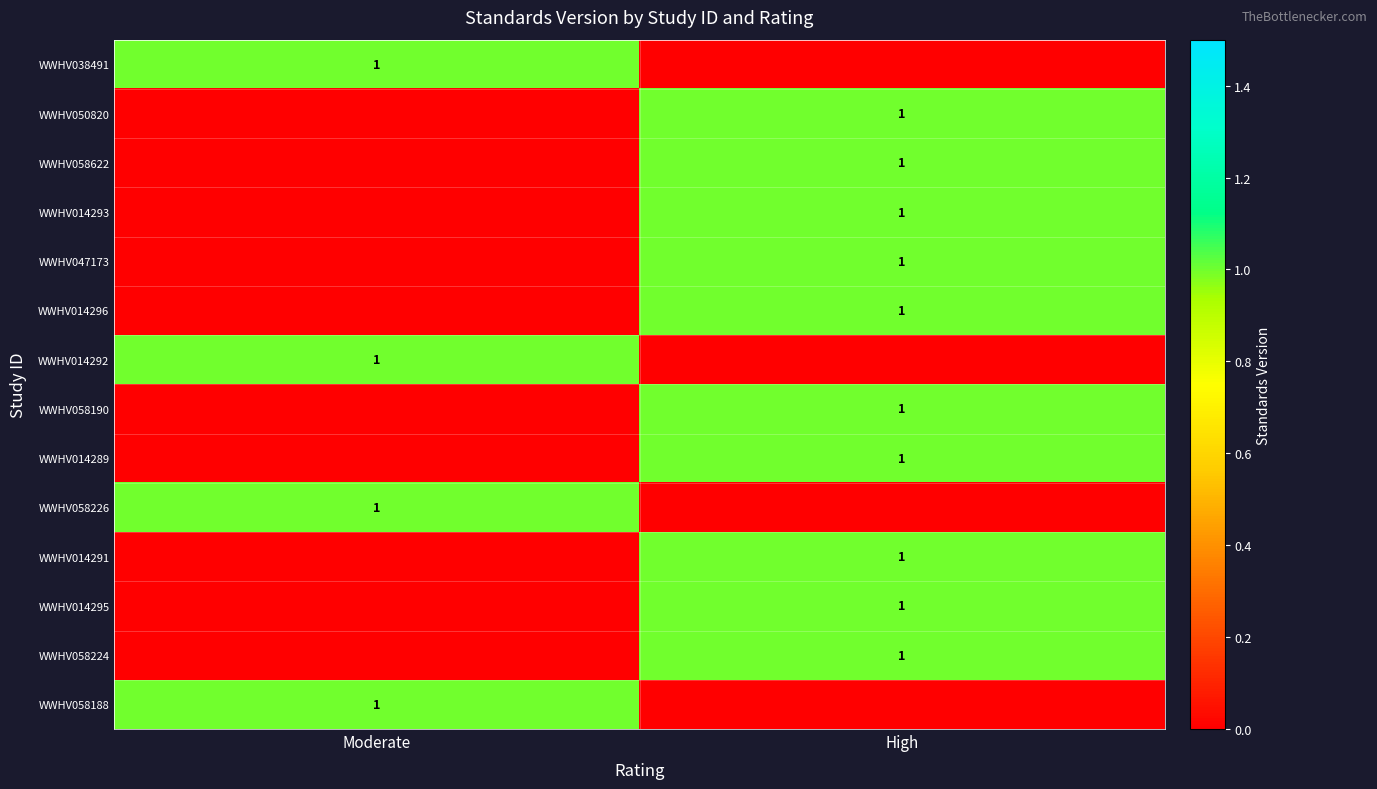

How many data points does each series have?

2